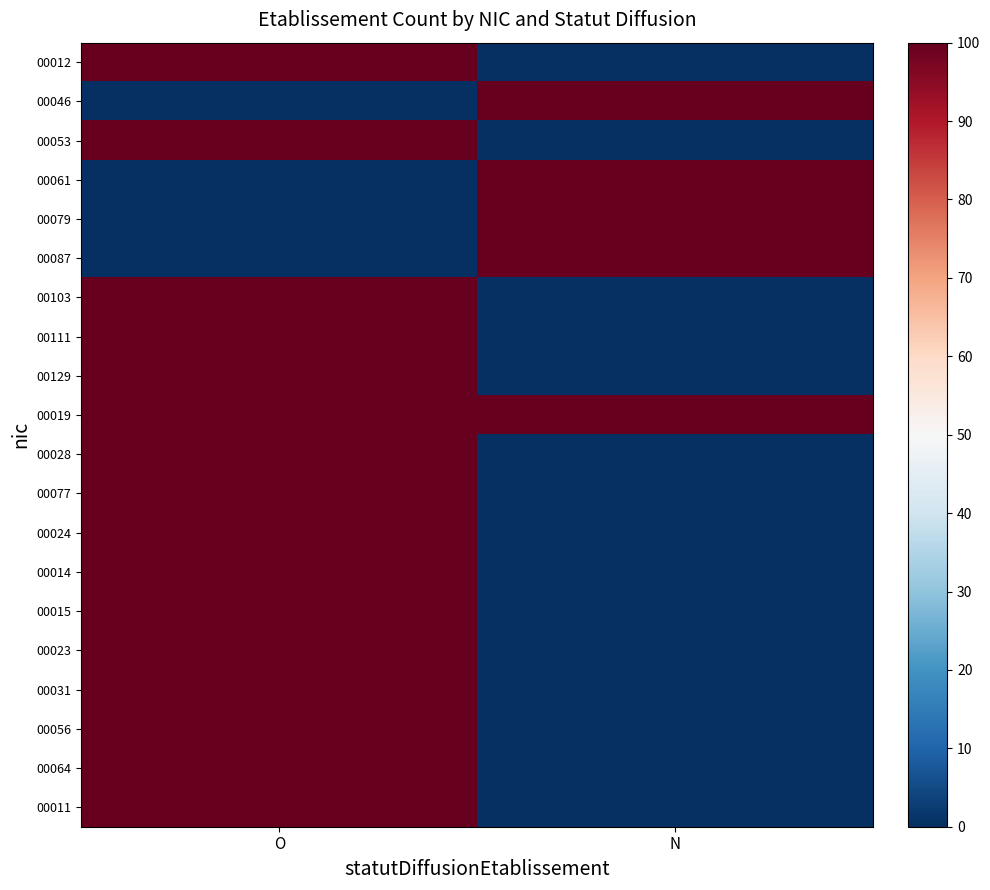

Reading left to right, what are all the values shown in this chart?

00012: O=100	N=0
00046: O=0	N=100
00053: O=100	N=0
00061: O=0	N=100
00079: O=0	N=100
00087: O=0	N=100
00103: O=100	N=0
00111: O=100	N=0
00129: O=100	N=0
00019: O=100	N=100
00028: O=100	N=0
00077: O=100	N=0
00024: O=100	N=0
00014: O=100	N=0
00015: O=100	N=0
00023: O=100	N=0
00031: O=100	N=0
00056: O=100	N=0
00064: O=100	N=0
00011: O=100	N=0